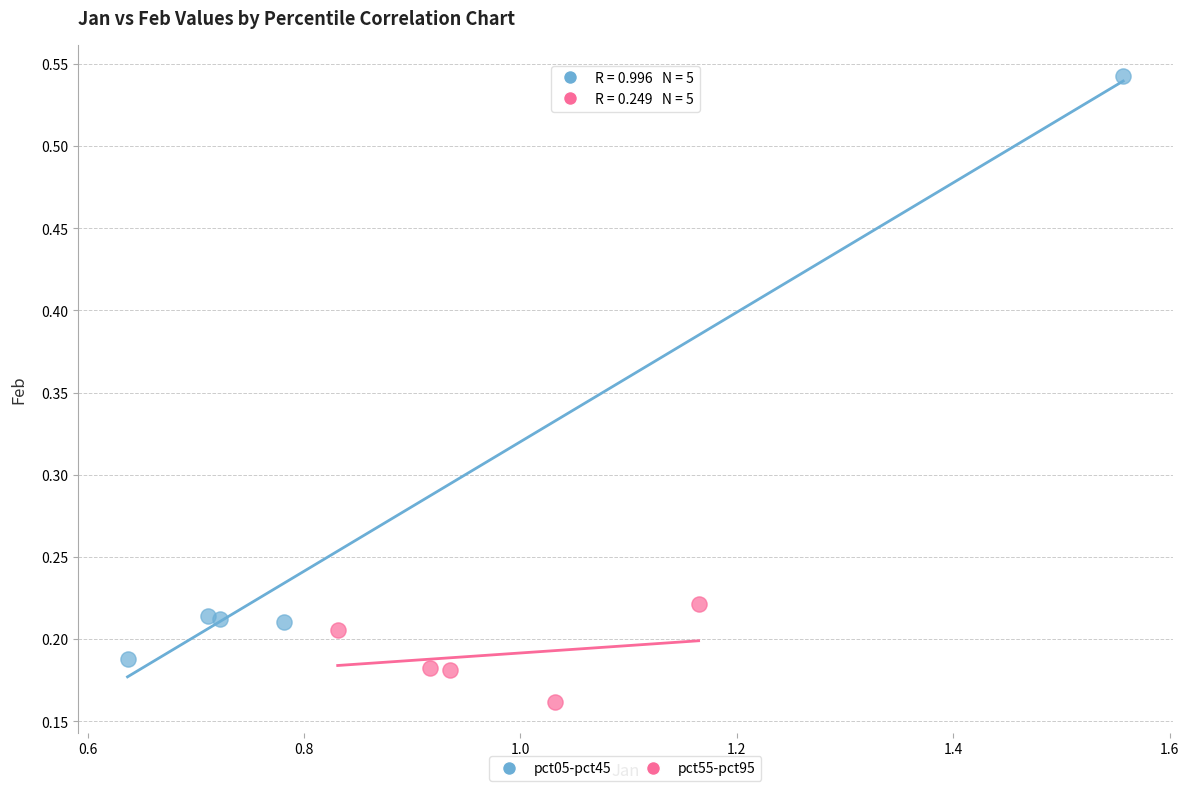

What are all the series names shown in the legend?

pct05-pct45, pct55-pct95